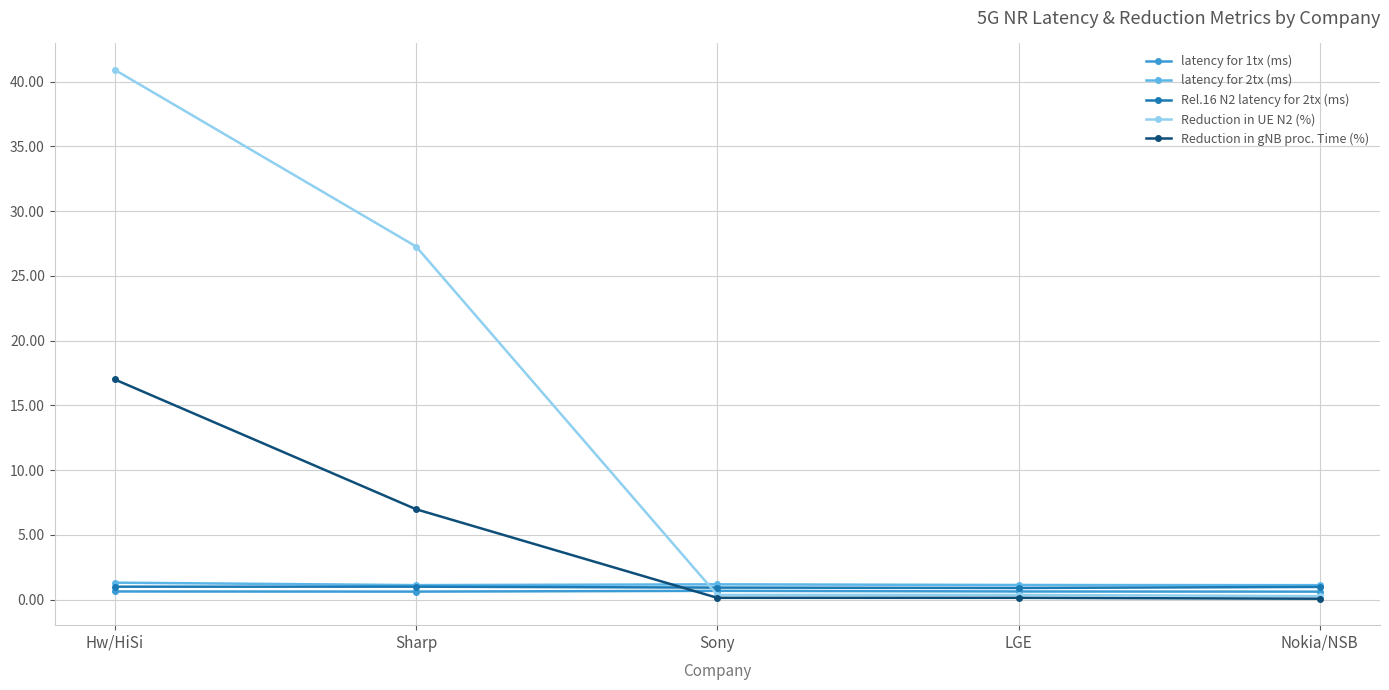

True or false: Reduction in UE N2 (%) has more than 2 points higher than both neighbors.

False